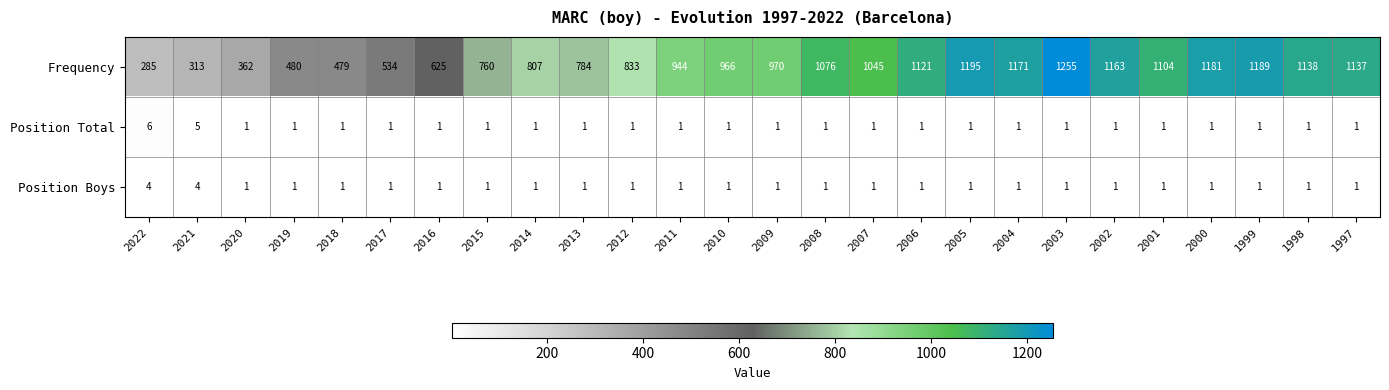

What is the difference between the highest and lowest values at 2011?

943